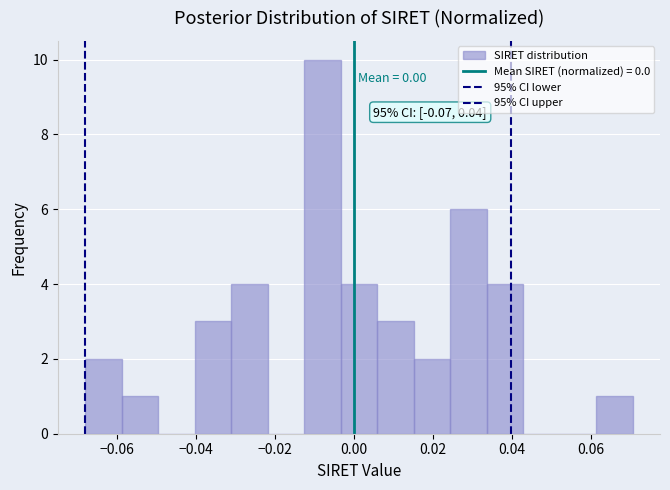

Which range on the x-axis has the tallest bar?

-0.012 to -0.004